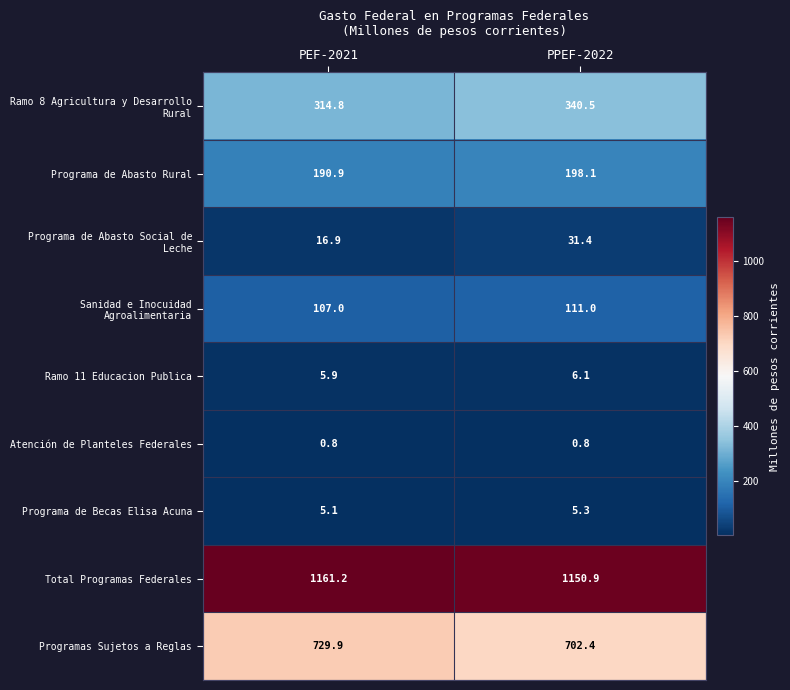

What is the difference between the Programa de Abasto Rural values at PEF-2021 and PPEF-2022?

7.2